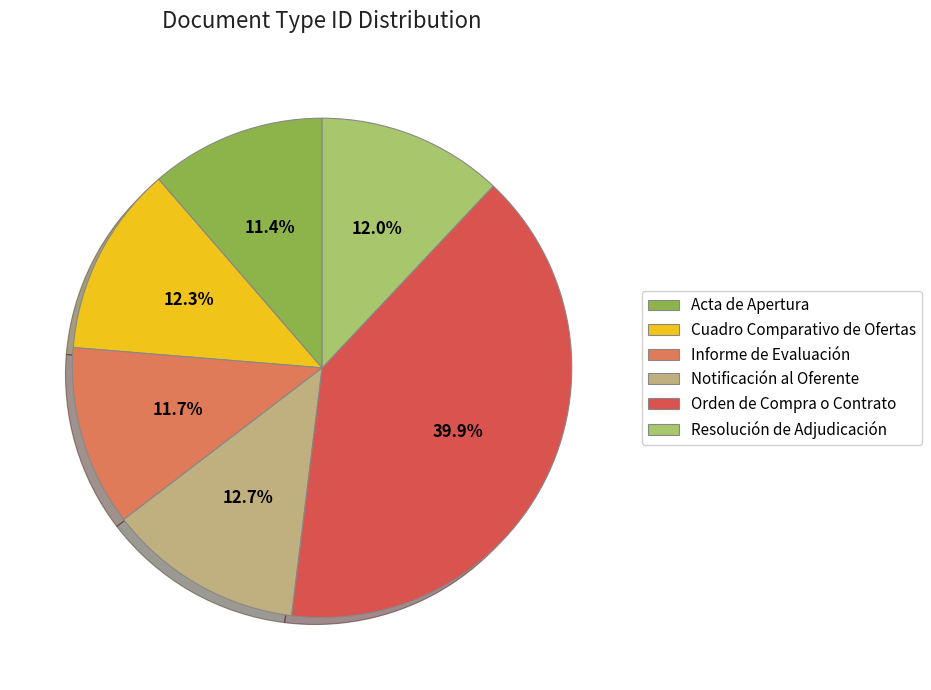

Rank the categories by value from highest to lowest.

Orden de Compra o Contrato, Notificación al Oferente, Cuadro Comparativo de Ofertas, Resolución de Adjudicación, Informe de Evaluación, Acta de Apertura